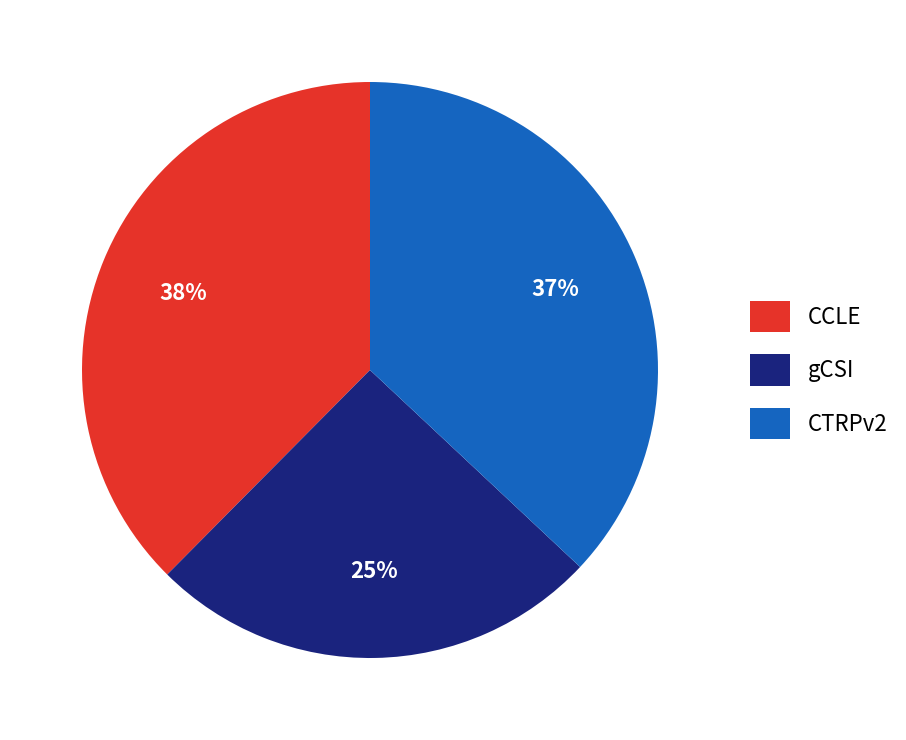

Combined, do gCSI and CCLE account for over 50%?

Yes